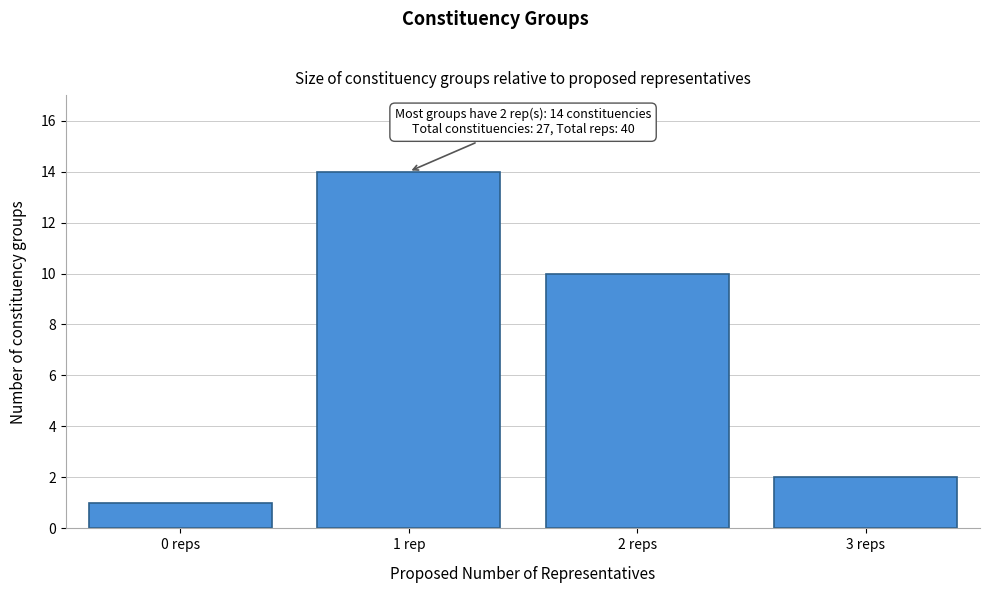

Reading left to right, what are all the values shown in this chart?

0 reps=1	1 rep=14	2 reps=10	3 reps=2